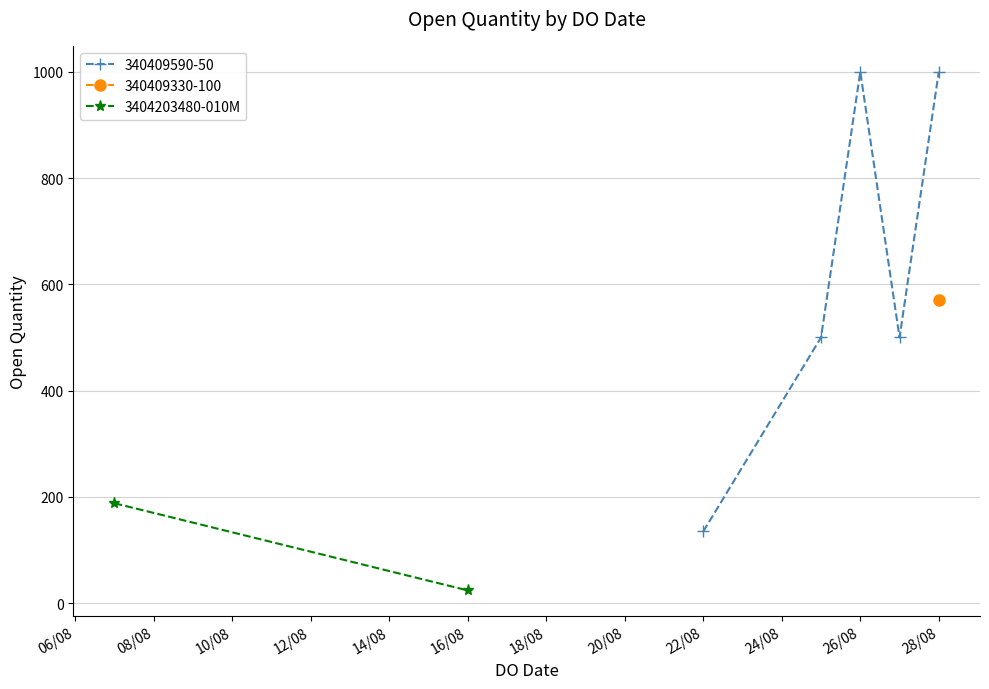

In 340409590-50, how many points are lower than both neighbors (excluding endpoints)?

1